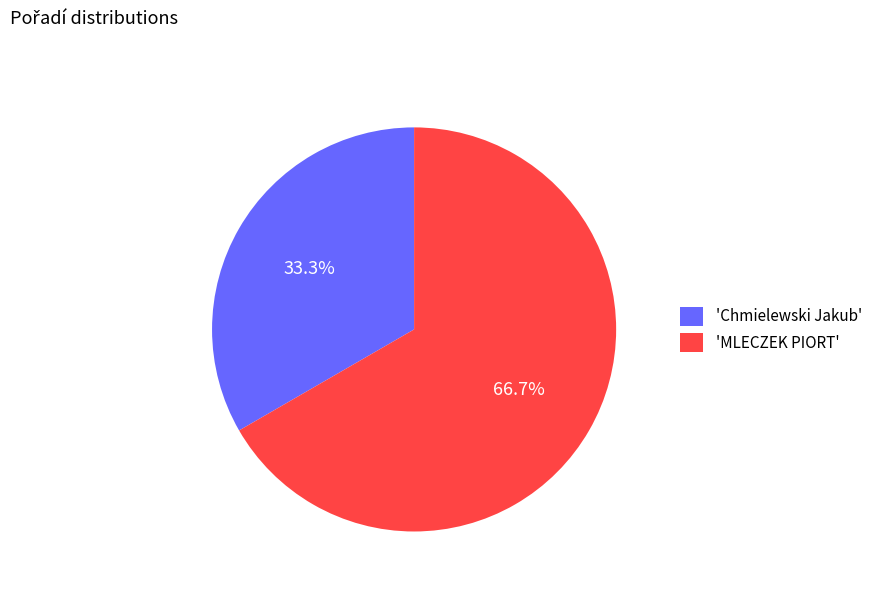

What is the smallest slice in the pie chart?

'Chmielewski Jakub'